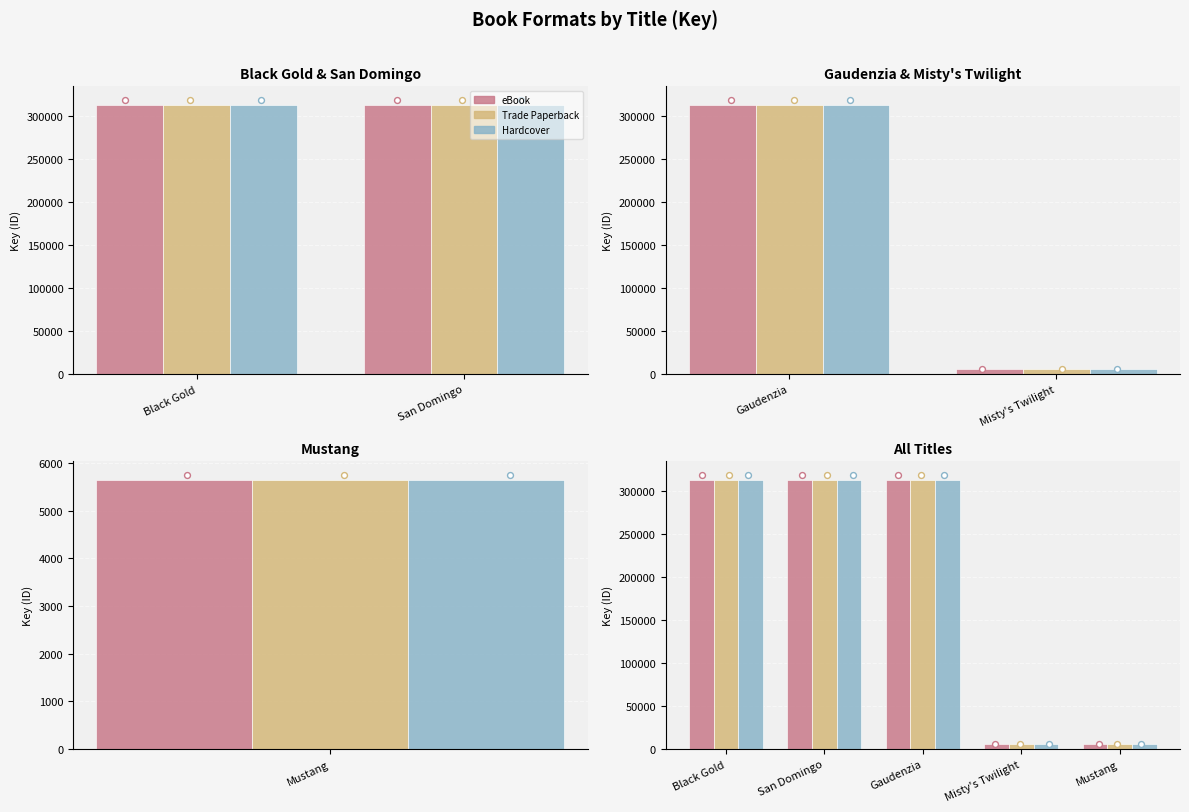

Which series has the widest spread of Y values?

eBook